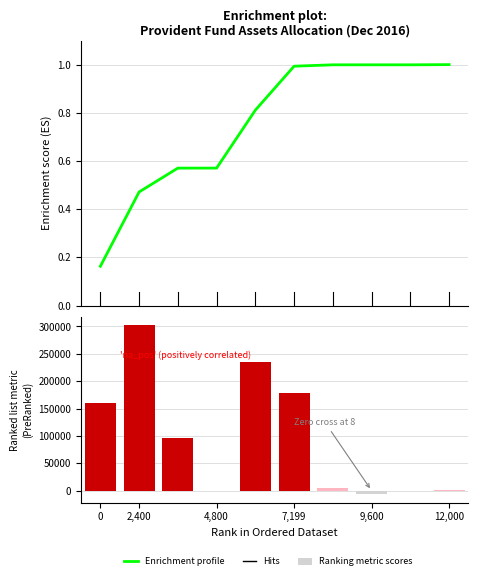

What is the difference between the Enrichment profile values at 0 and 9,600?

0.8